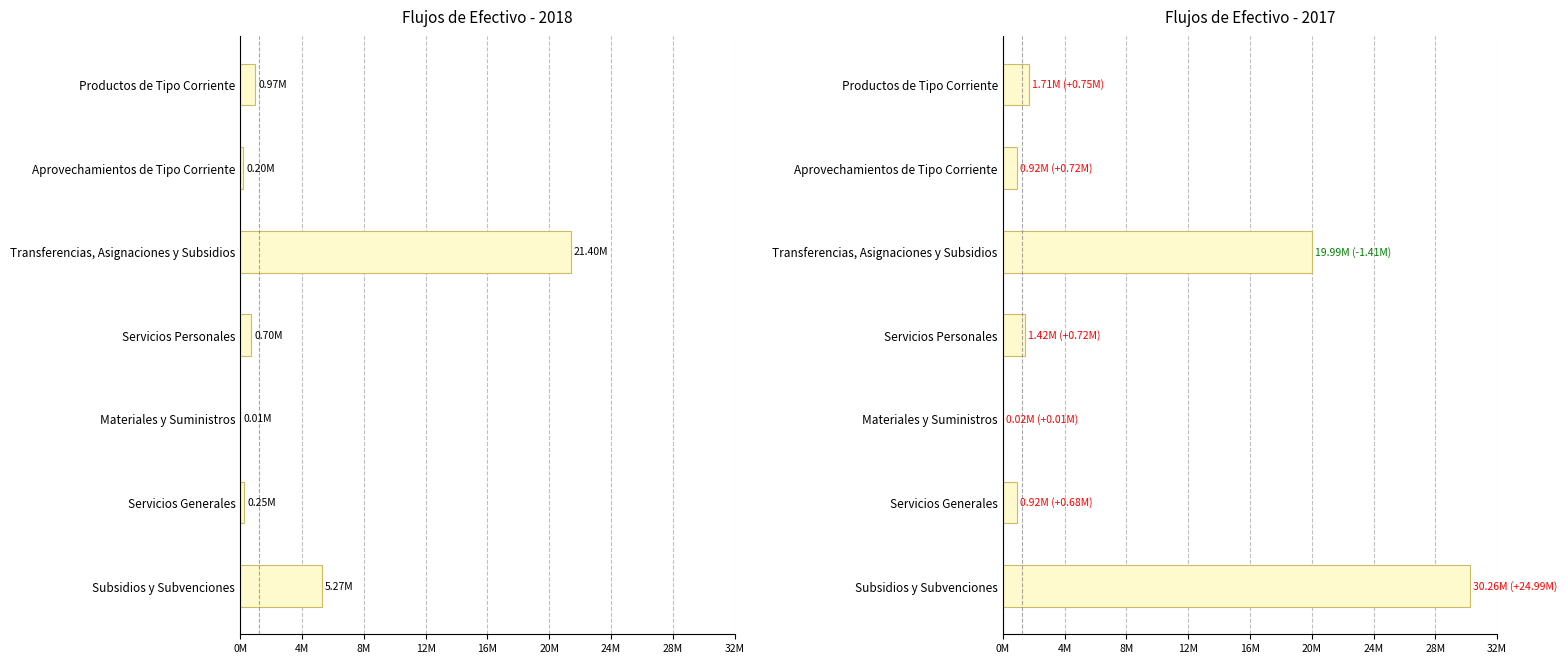

How many bars are there in total?

14